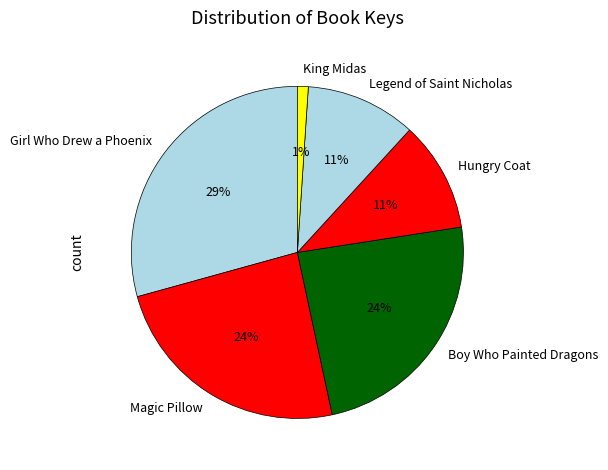

Is there a majority slice in this chart?

No